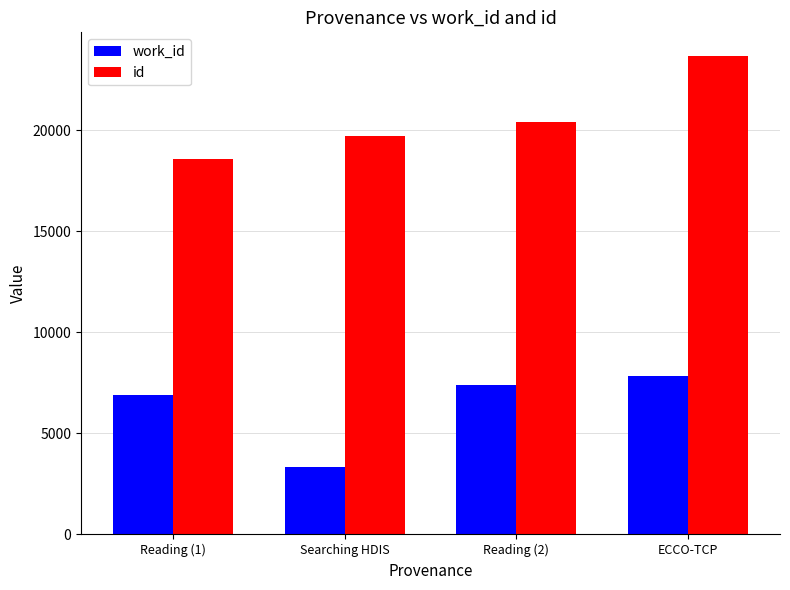

List the series in order of their peak value, lowest first.

work_id, id